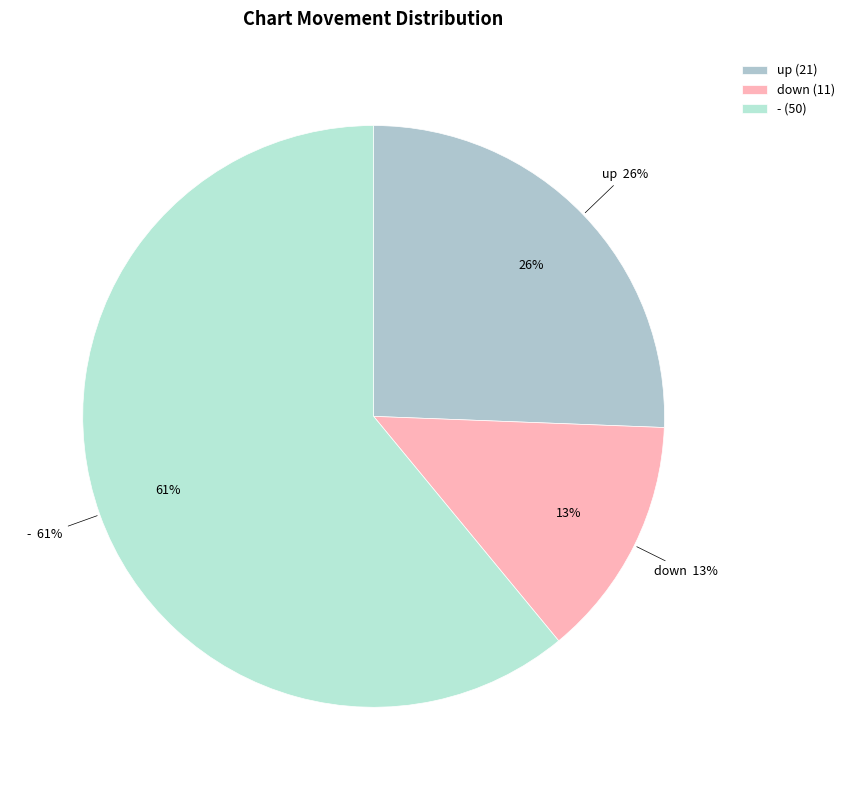

Rank the categories by value from highest to lowest.

-, up, down